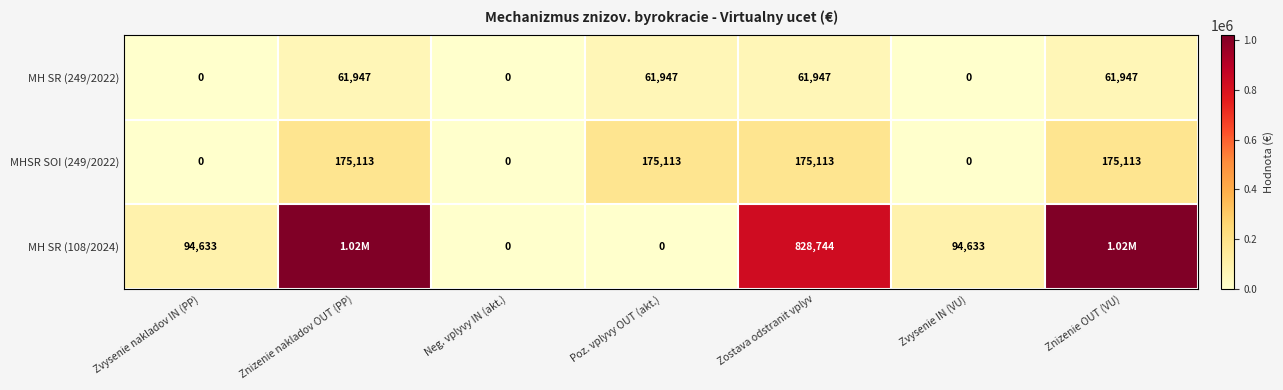

Count the MH SR (249/2022) values in the range 0 to 61947.

7